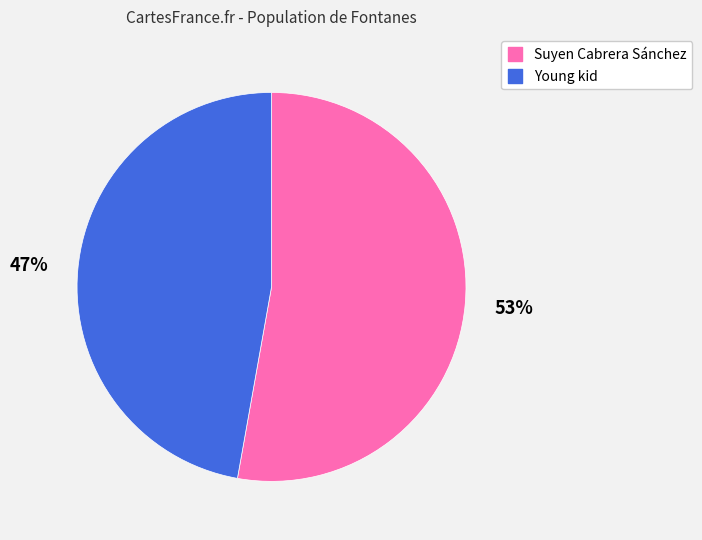

What is the ratio of the value at Young kid to the value at Suyen Cabrera Sánchez?

0.9